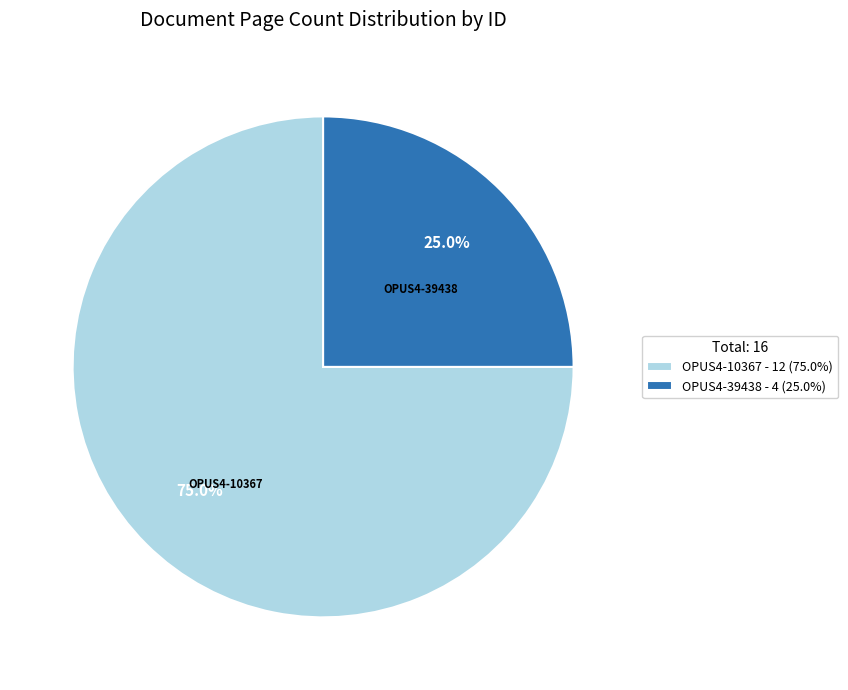

How much of the chart is everything except OPUS4-10367?

25.0%